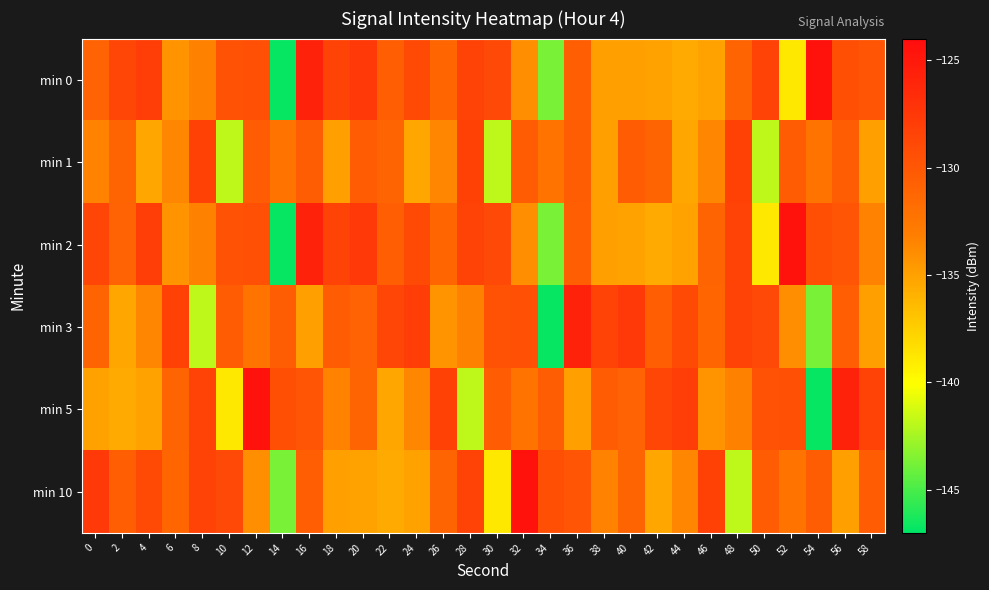

Which series changed the most between 2 and 48?

min 10